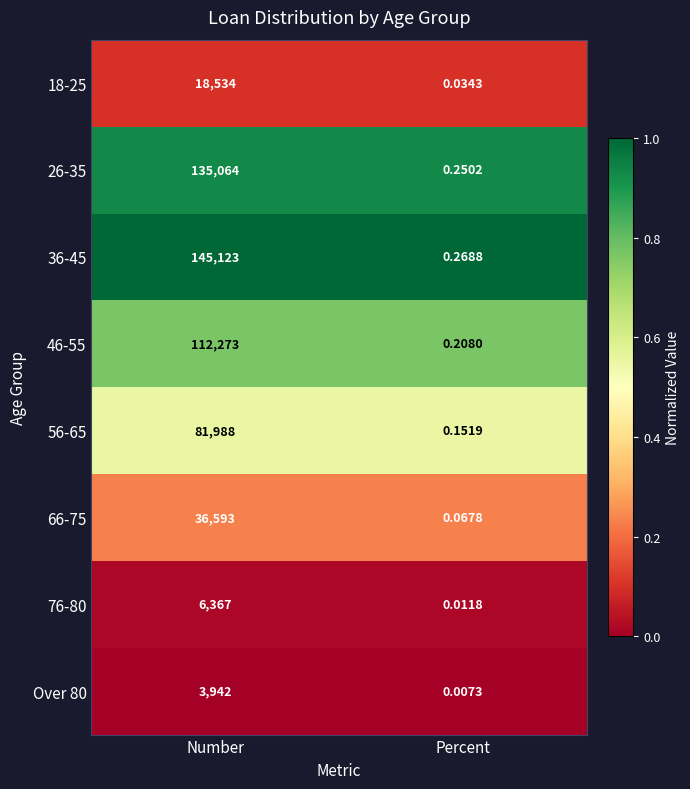

At which label is 18-25 closest to 9267?

Percent